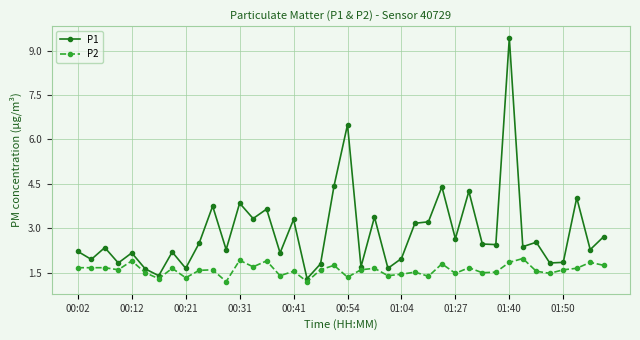

What is the minimum value for P2?

1.2